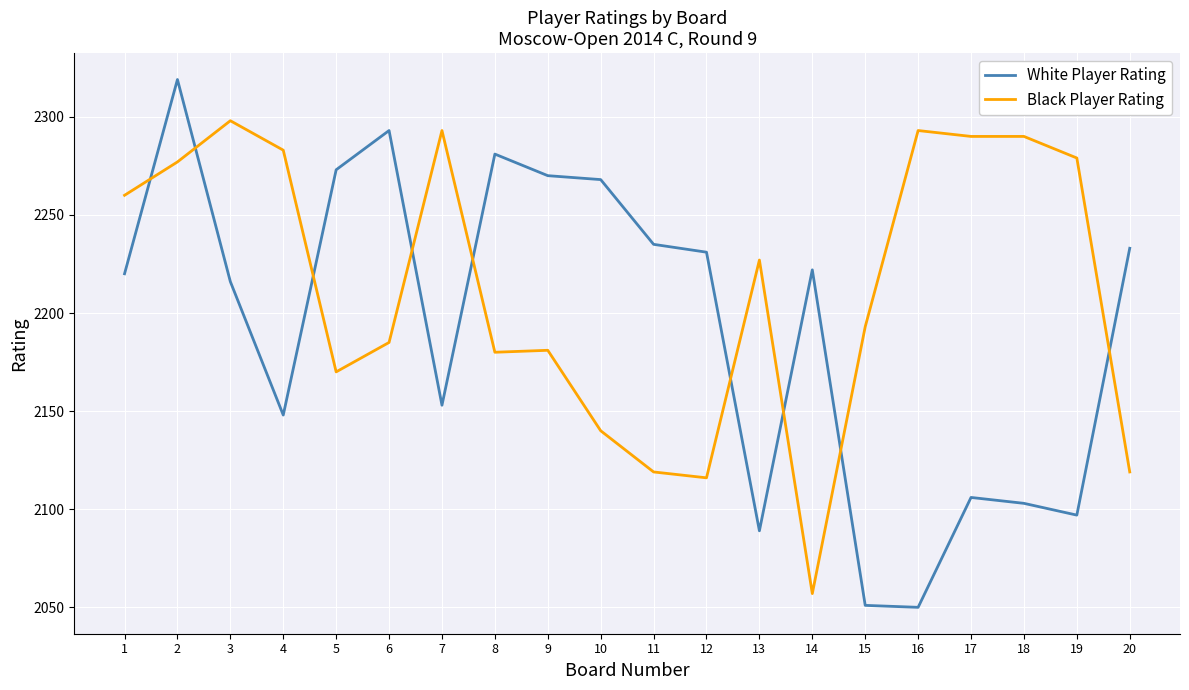

Rank the series at 1 from lowest to highest value.

White Player Rating, Black Player Rating